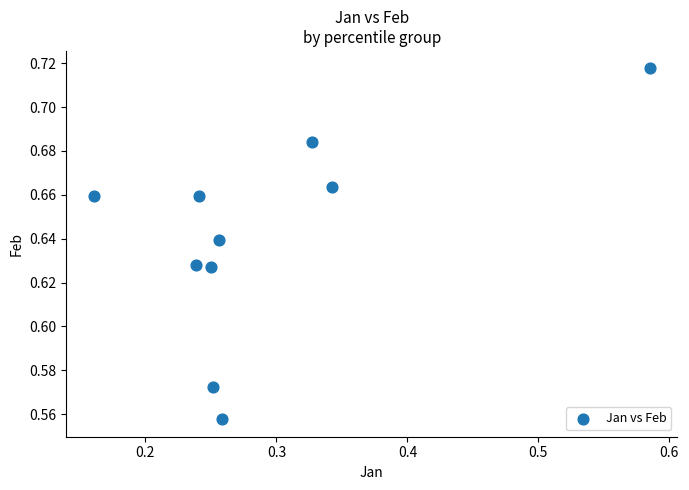

What is the range of X values (max minus min)?

0.4